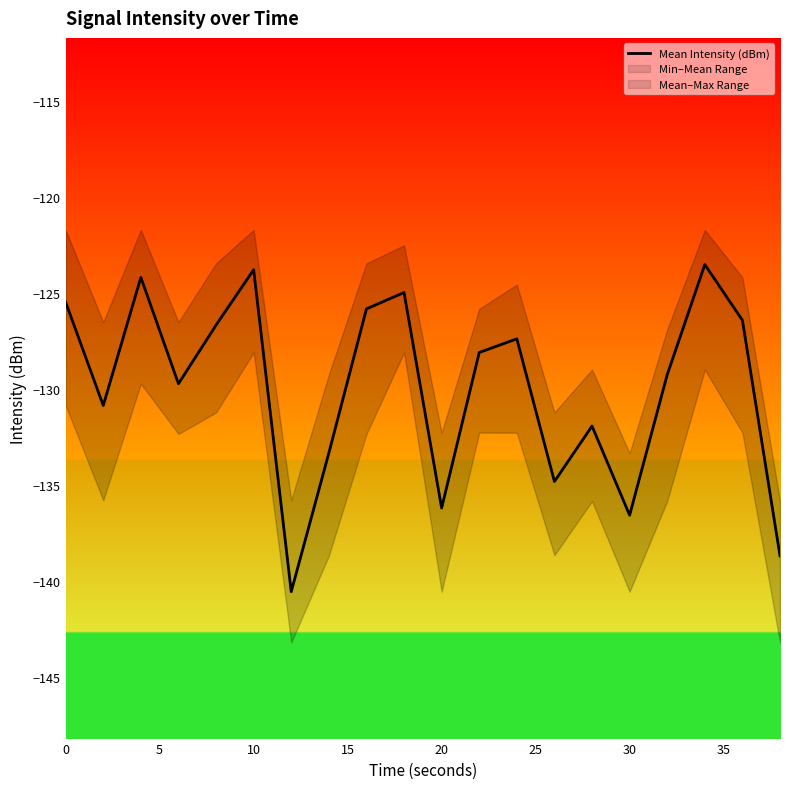

What is the maximum value shown in the chart?

-123.5